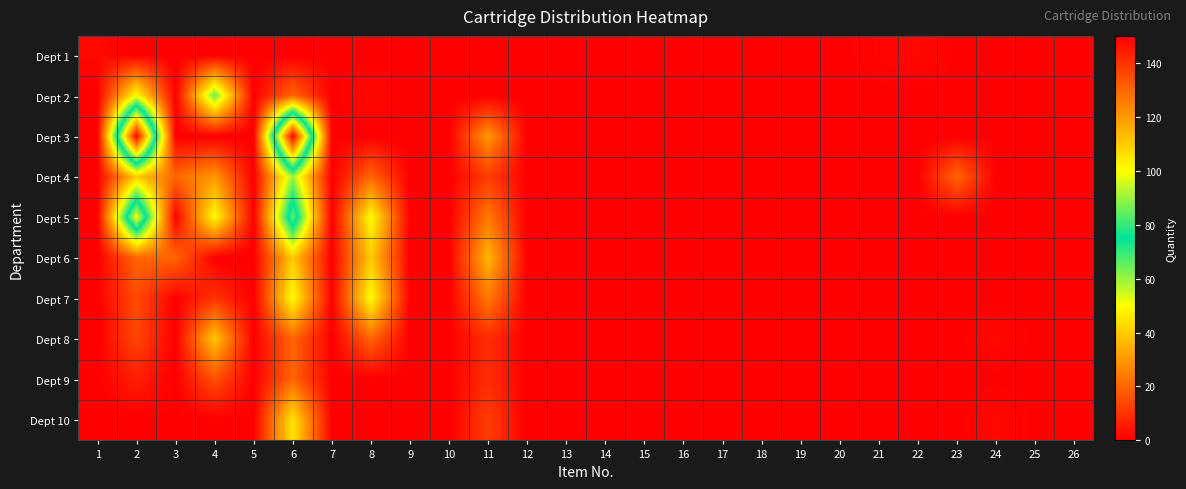

Which series has the largest range (max minus min)?

Dept 3